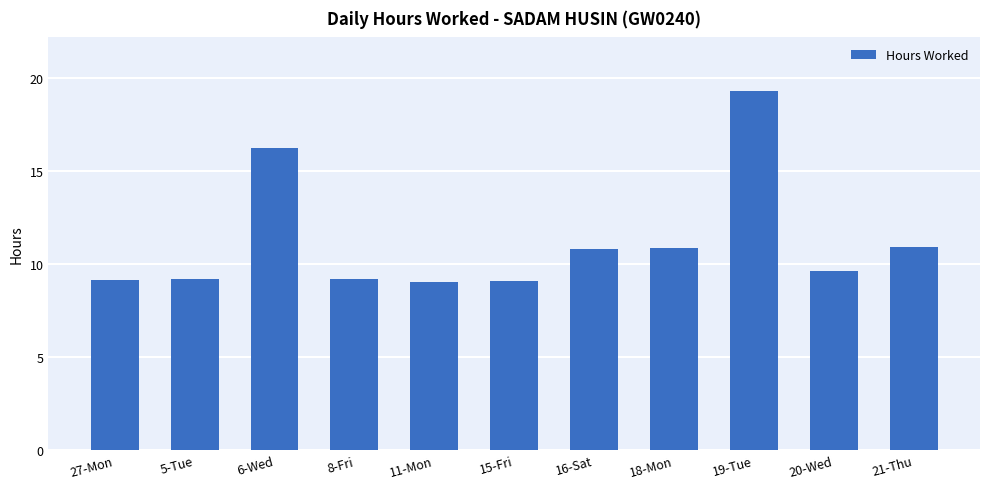

What is the maximum value shown in the chart?

19.3